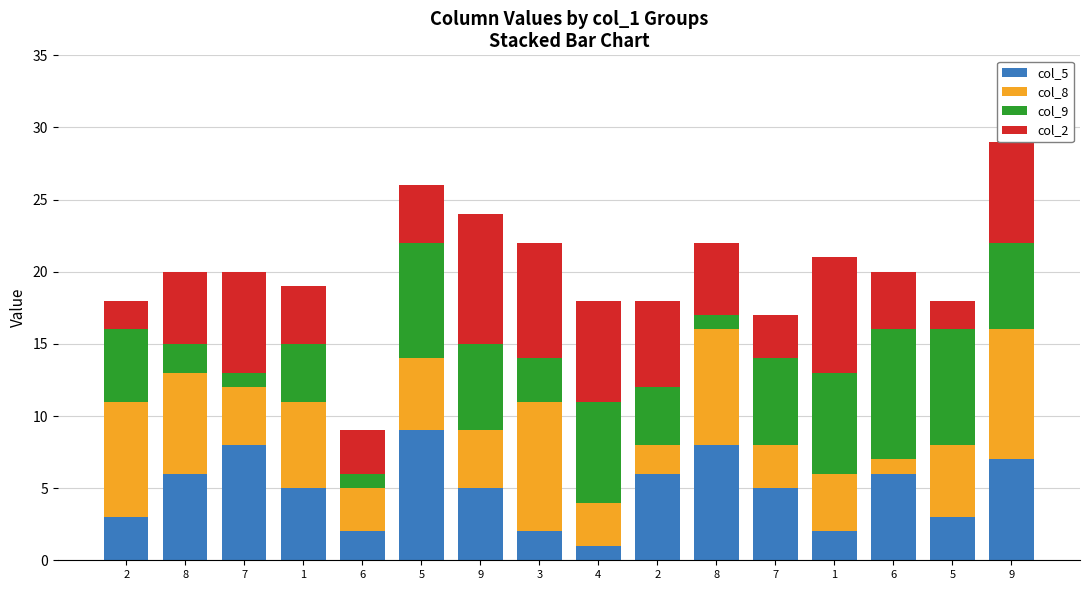

Does the chart contain stacked bars?

Yes